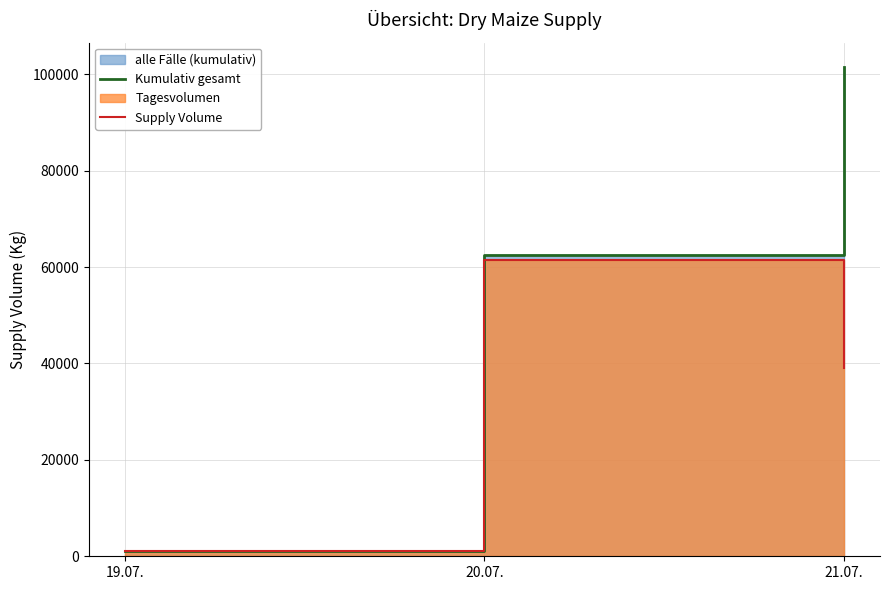

What position from the right is 19.07.?

3